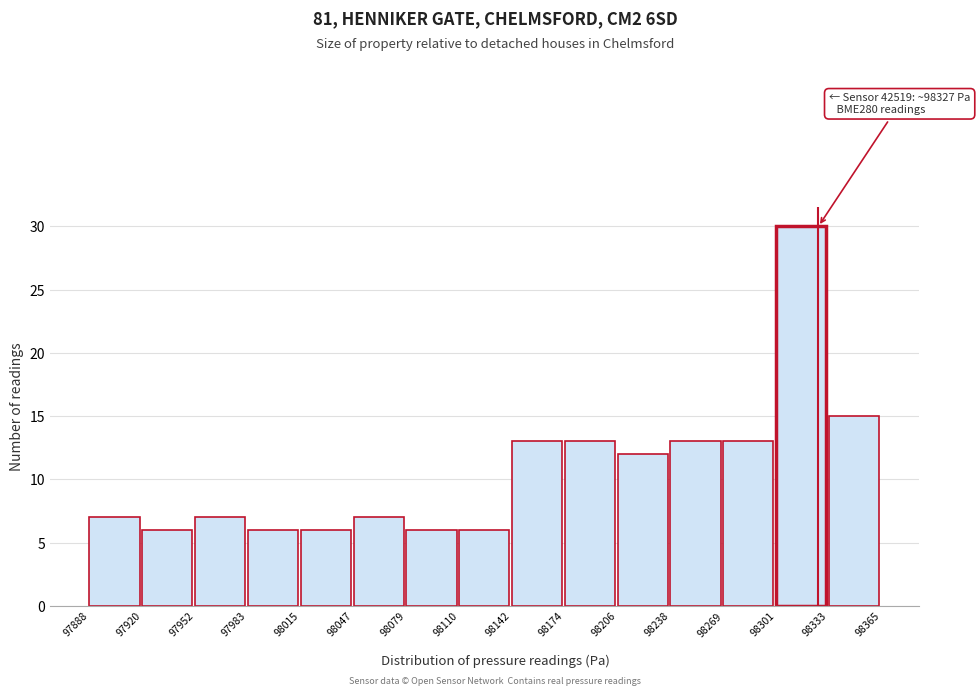

Over which range of the x-axis is the bar tallest?

98301 to 98333